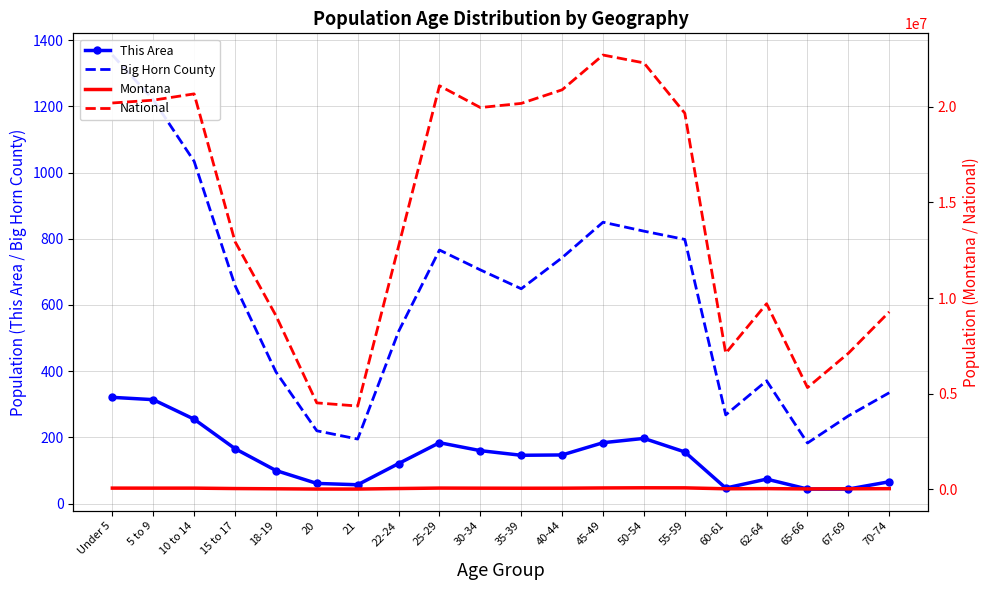

How many lines are shown in the chart?

4